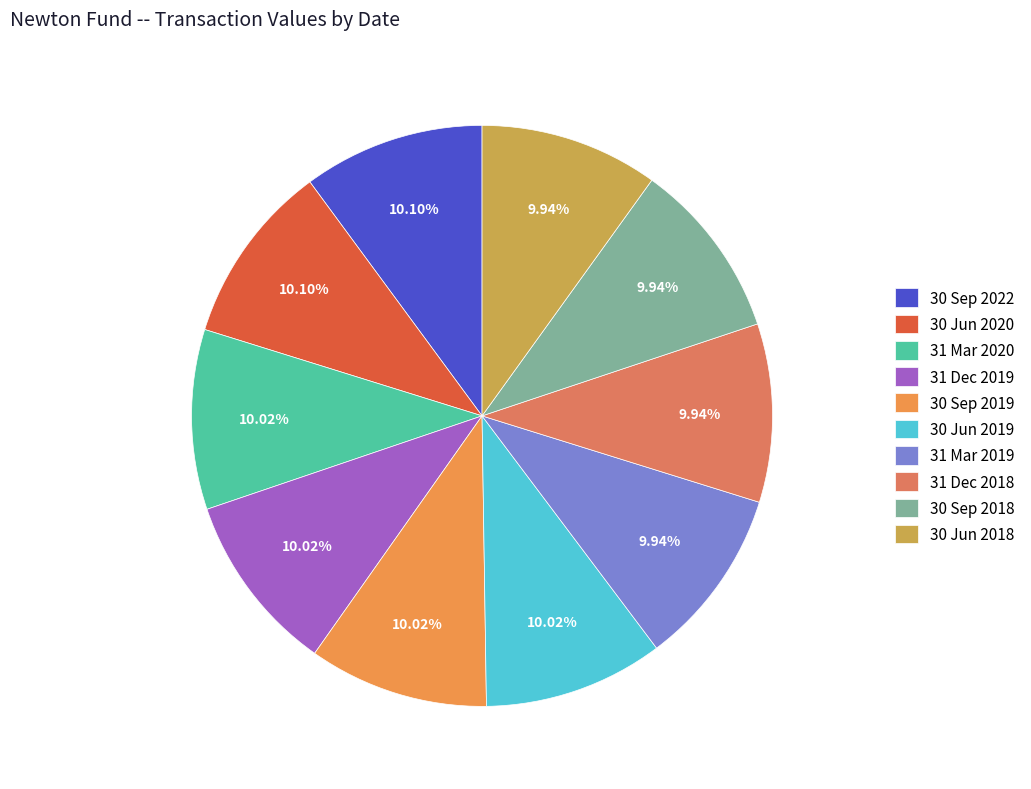

Is 30 Jun 2020 the majority of the pie?

No